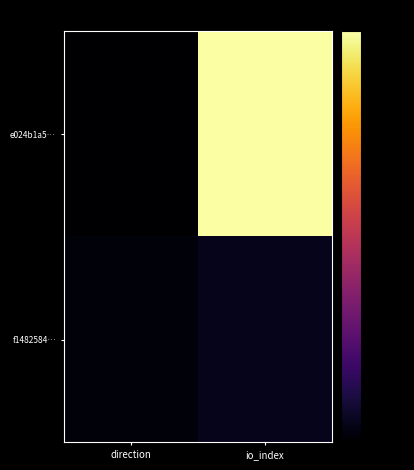

What is the total value across all series at io_index?

127